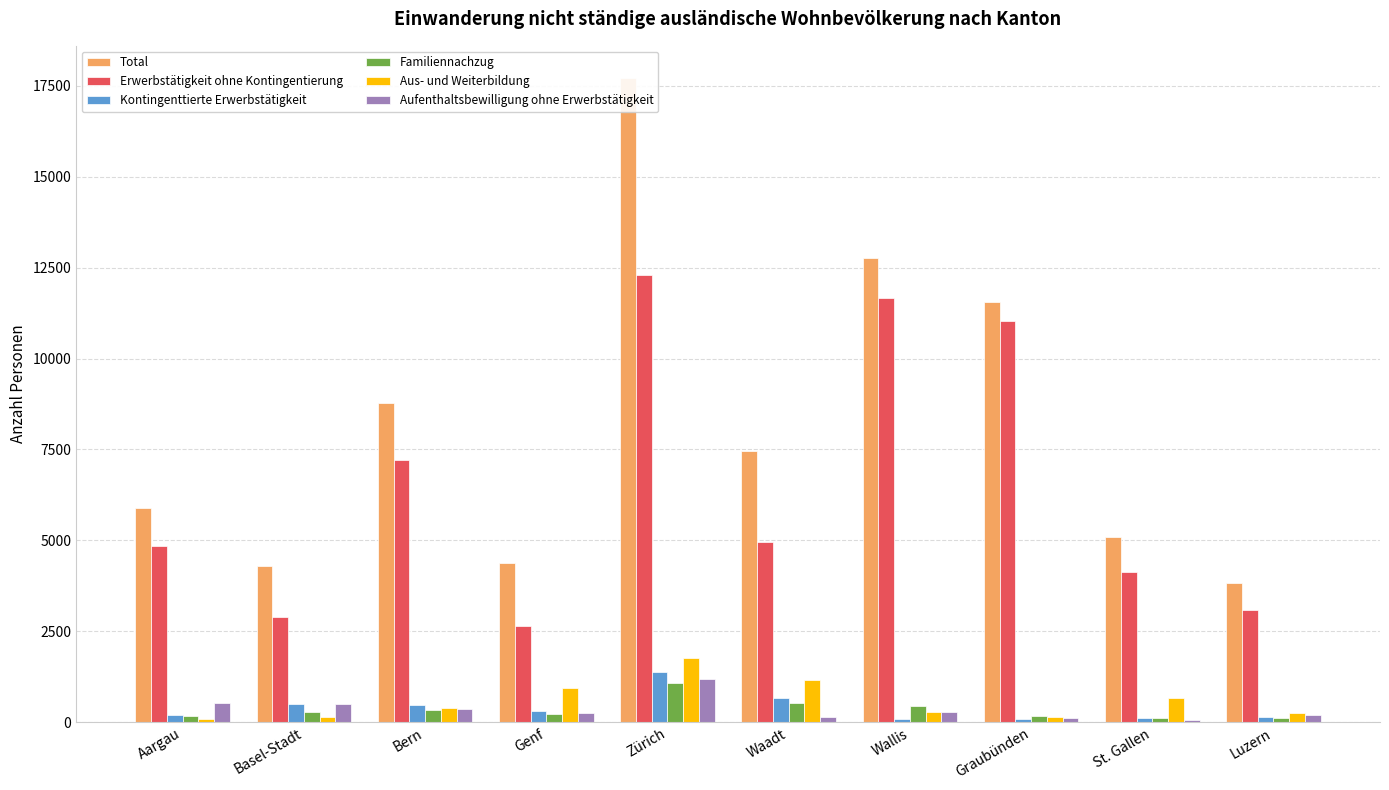

What is the value of the Kontingenttierte Erwerbstätigkeit bar at the 1st from the left?

204